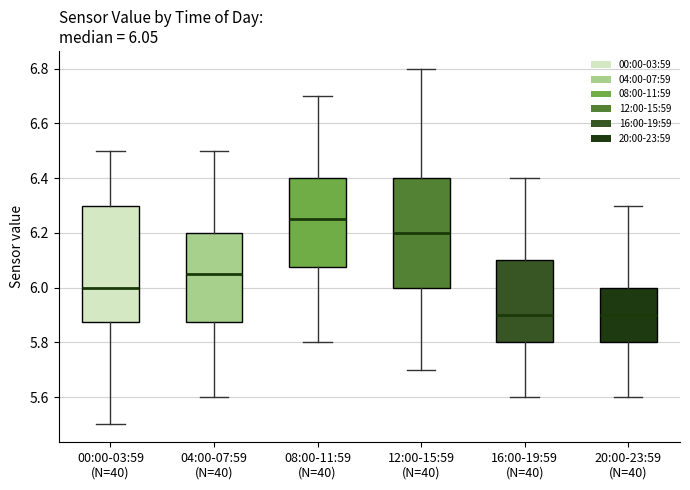

Comparing the boxes themselves (not the whiskers), which one is the tallest?

00:00-03:59 (N=40)